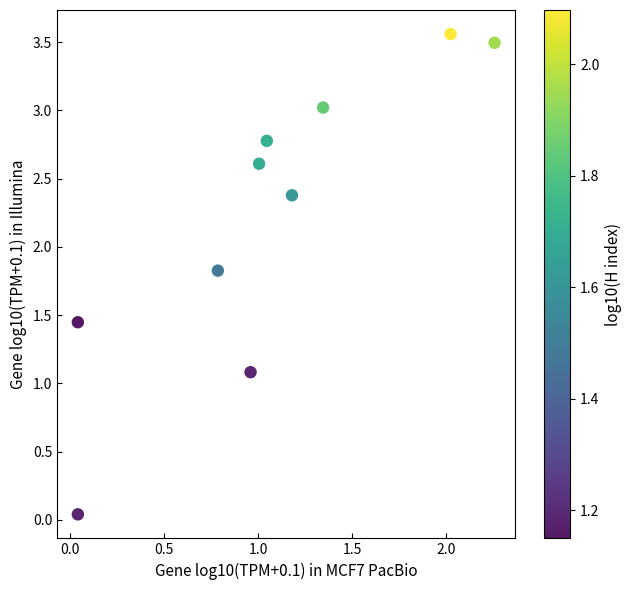

What Y value in the scatter plot is closest to 1?

1.1